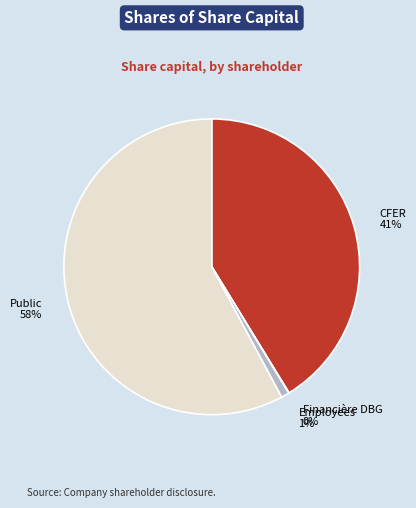

Is there any slice that represents more than half of the pie?

Yes